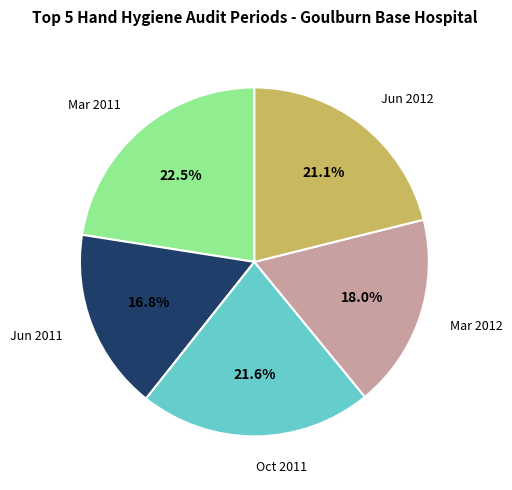

Does any single category account for the majority?

No